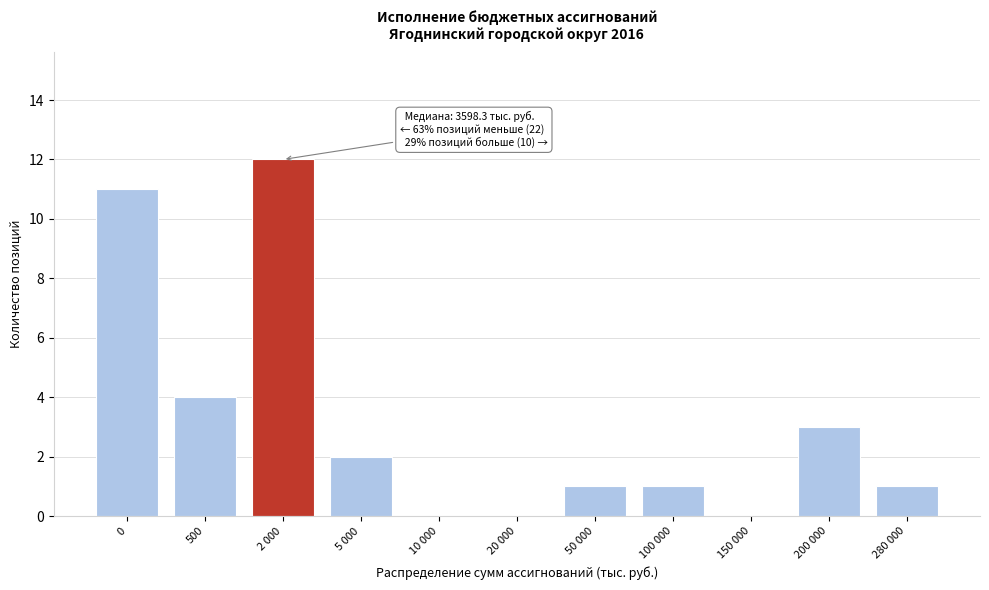

Reading right to left, extract all data points from this chart.

280 000=1	200 000=3	150 000=0	100 000=1	50 000=1	20 000=0	10 000=0	5 000=2	2 000=12	500=4	0=11